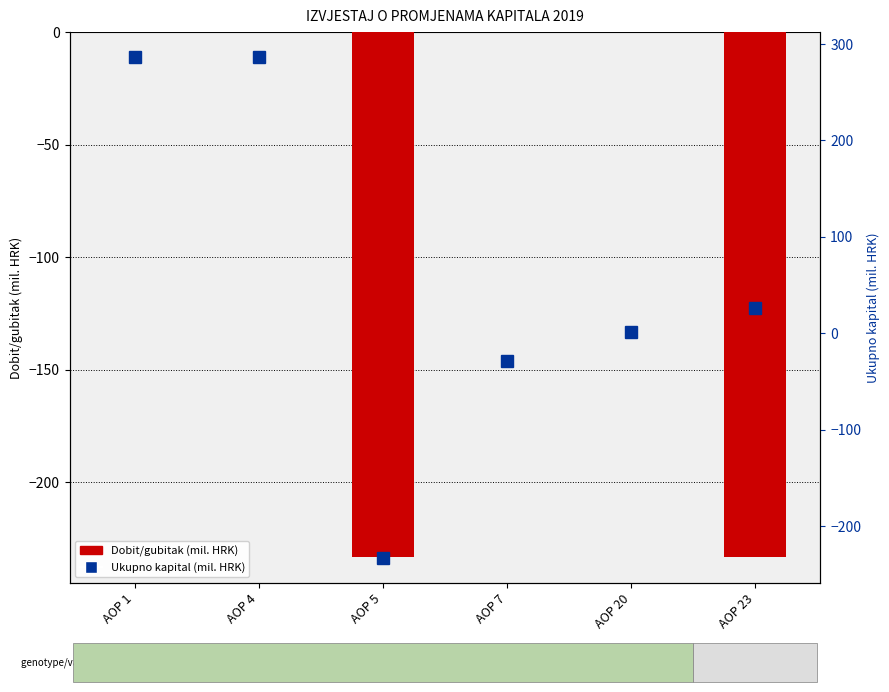

At which label does Ukupno kapital (mil. HRK) reach its minimum?

AOP 5